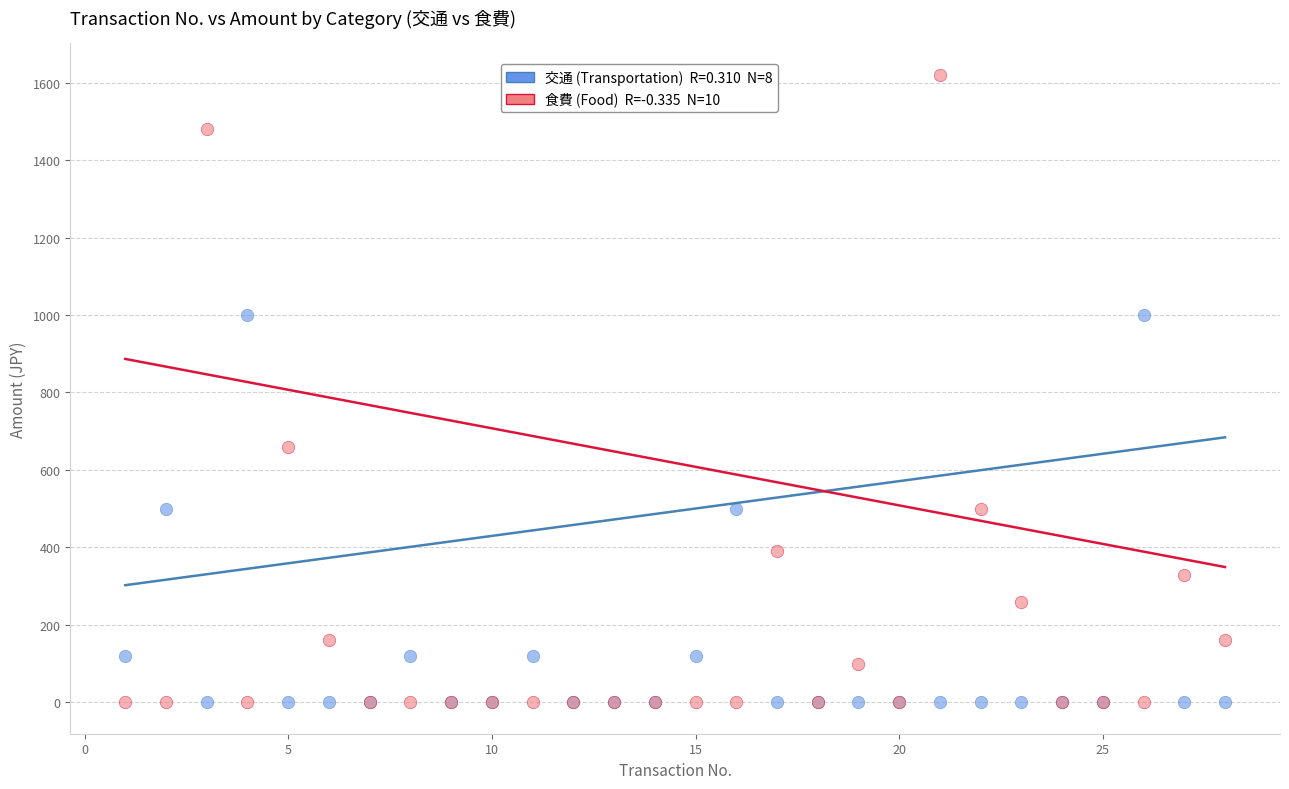

Across all series, what Y value is closest to 810?

659